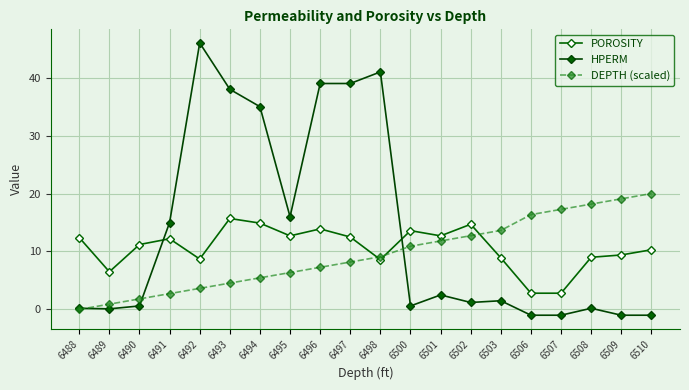

Reading left to right, transcribe all the data shown in this chart.

POROSITY: 6488=12.4	6489=6.5	6490=11.2	6491=12.2	6492=8.7	6493=15.7	6494=14.9	6495=12.7	6496=13.9	6497=12.5	6498=8.6	6500=13.6	6501=12.7	6502=14.7	6503=8.9	6506=2.8	6507=2.8	6508=9.0	6509=9.4	6510=10.3
HPERM: 6488=0.2	6489=0.1	6490=0.6	6491=15.0	6492=46.0	6493=38.0	6494=35.0	6495=16.0	6496=39.0	6497=39.0	6498=41.0	6500=0.6	6501=2.5	6502=1.2	6503=1.5	6506=-1.0	6507=-1.0	6508=0.2	6509=-1.0	6510=-1.0
DEPTH (scaled): 6488=0.0	6489=0.9	6490=1.8	6491=2.7	6492=3.6	6493=4.5	6494=5.5	6495=6.4	6496=7.3	6497=8.2	6498=9.1	6500=10.9	6501=11.8	6502=12.7	6503=13.6	6506=16.4	6507=17.3	6508=18.2	6509=19.1	6510=20.0